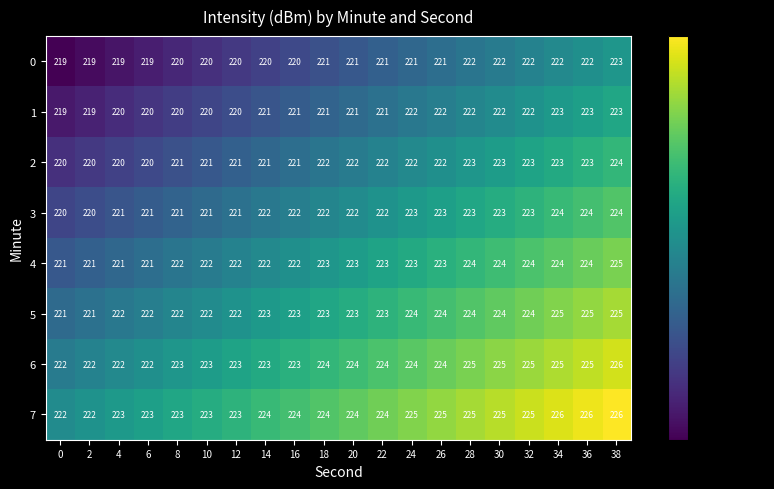

Is it true that 7 equals 103 at 22?

False